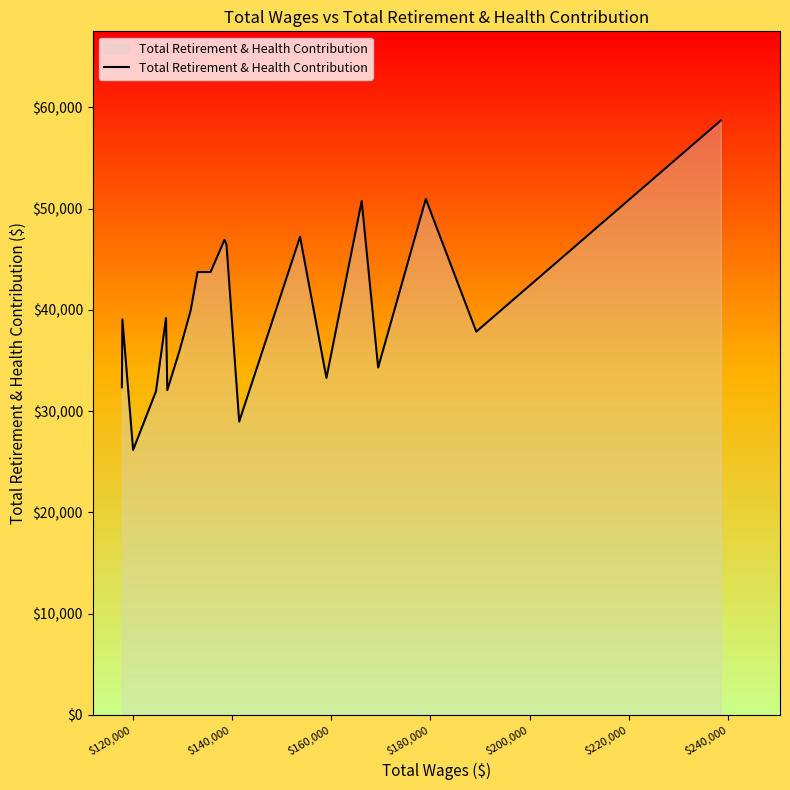

What is the difference between the maximum and minimum values?

32549